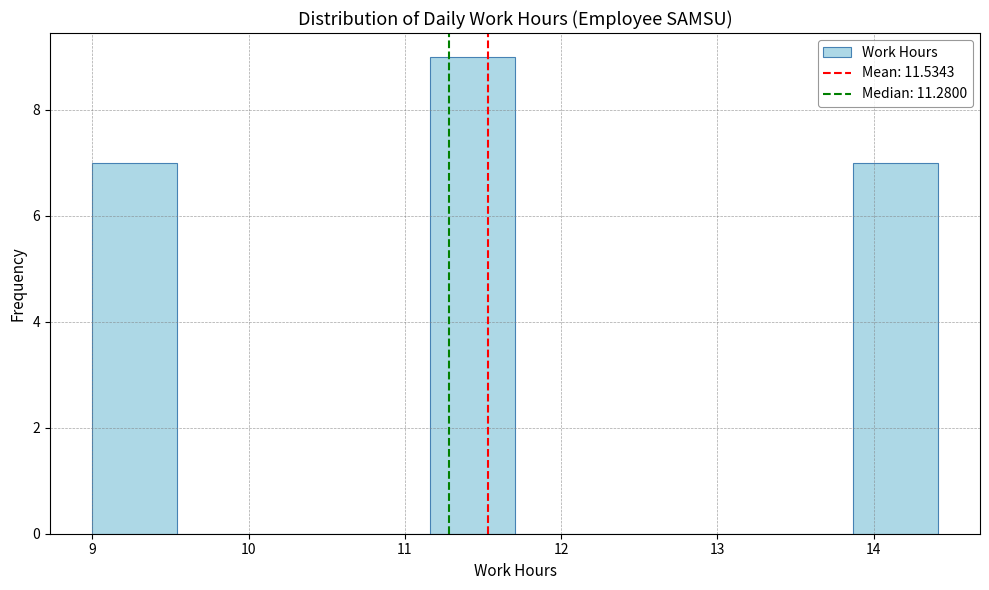

Which range on the x-axis has the tallest bar?

11.2 to 11.7